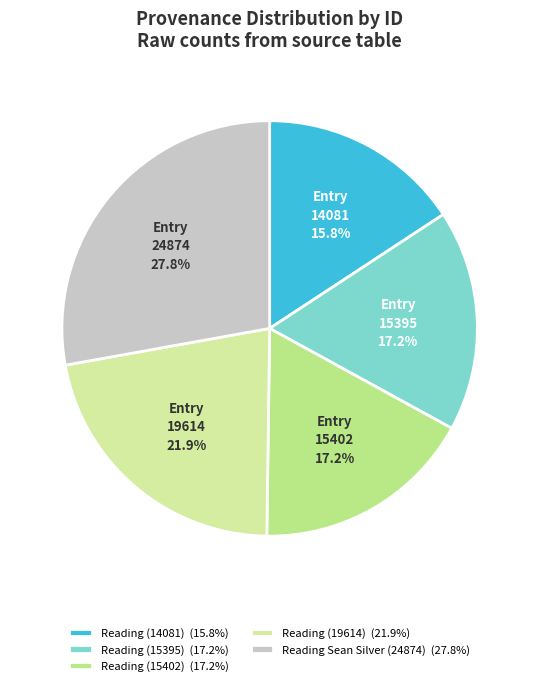

Does Reading (14081) account for over 50% of the chart?

No